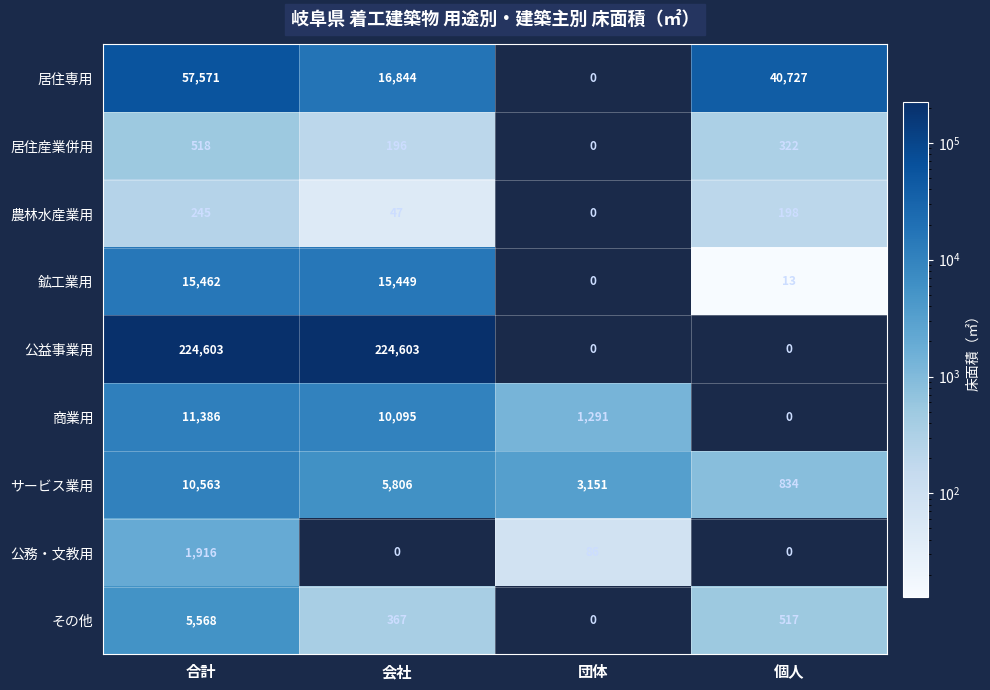

What is the difference between the highest and lowest values at 会社?

224603